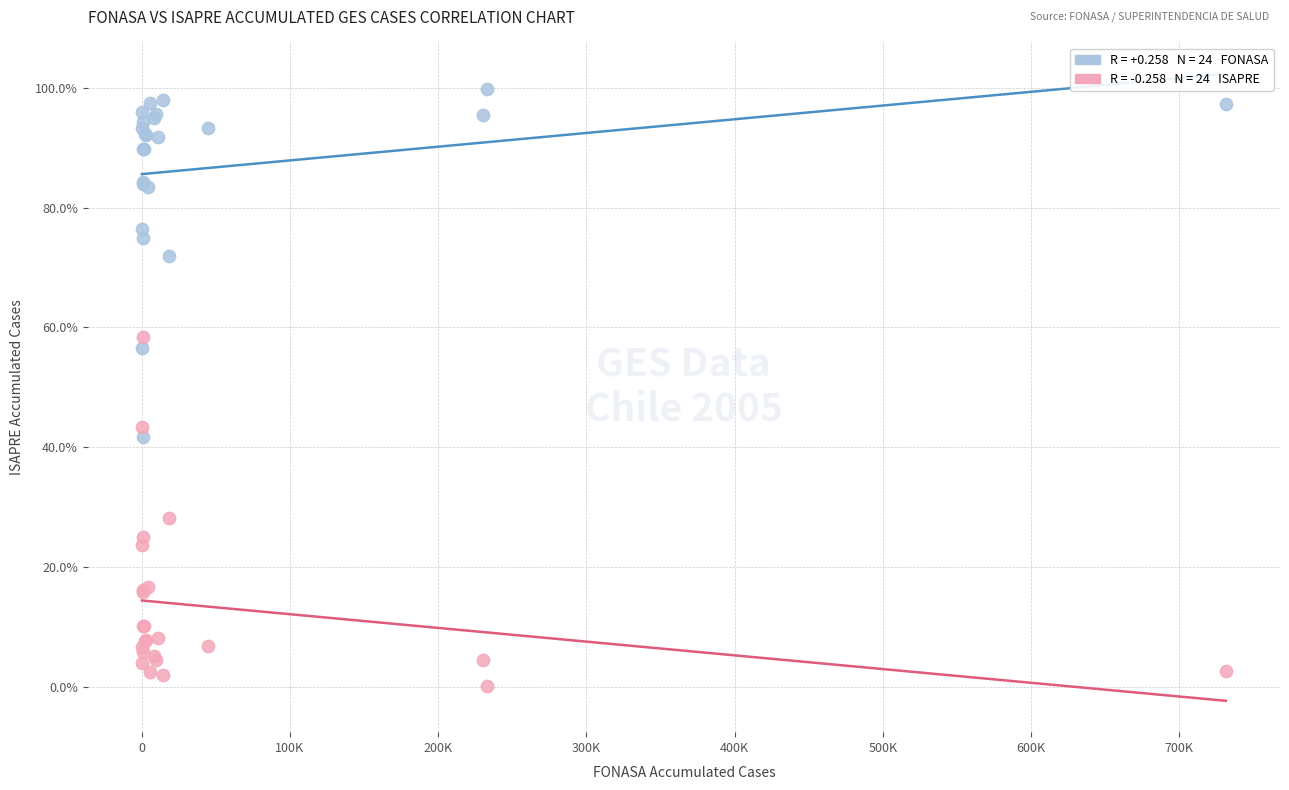

Across all series, what Y value is closest to 49?

43.4